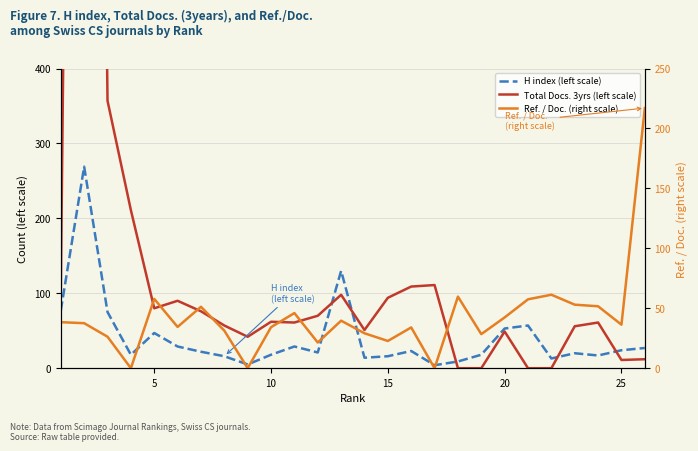

What is the average value of the Ref. / Doc. (right scale) series?

42.8